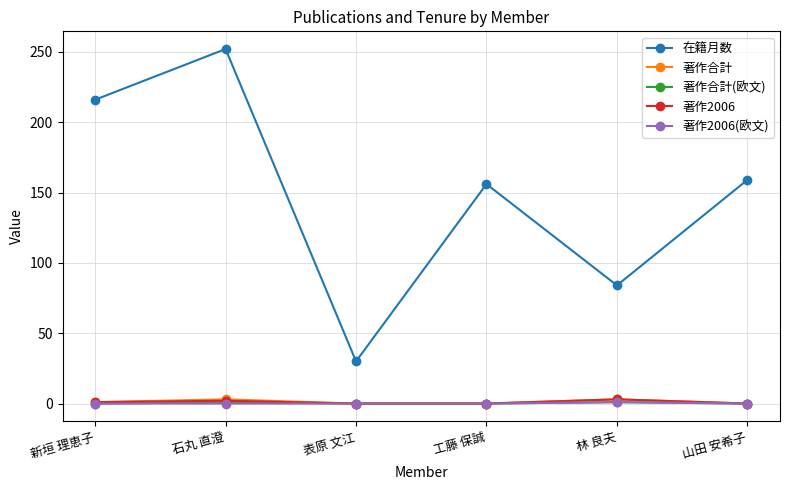

At how many categories does at least one series exceed 153?

4